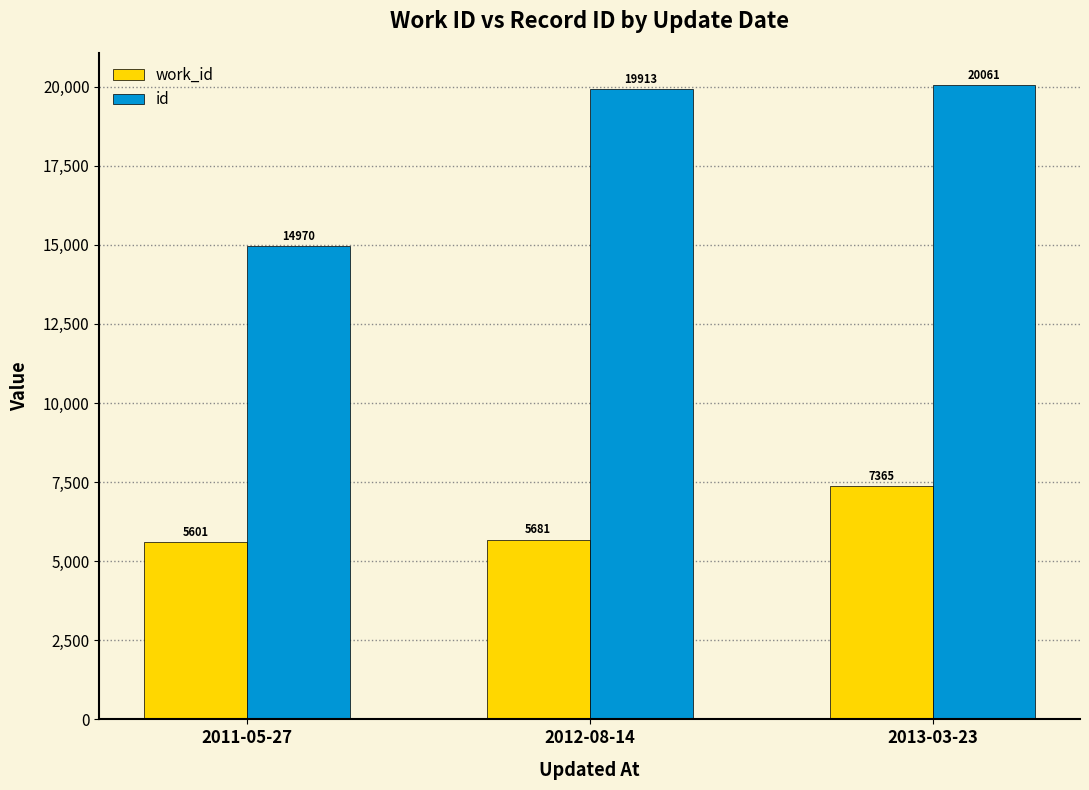

Is the value of work_id at 2011-05-27 greater than the value of id at 2012-08-14?

No